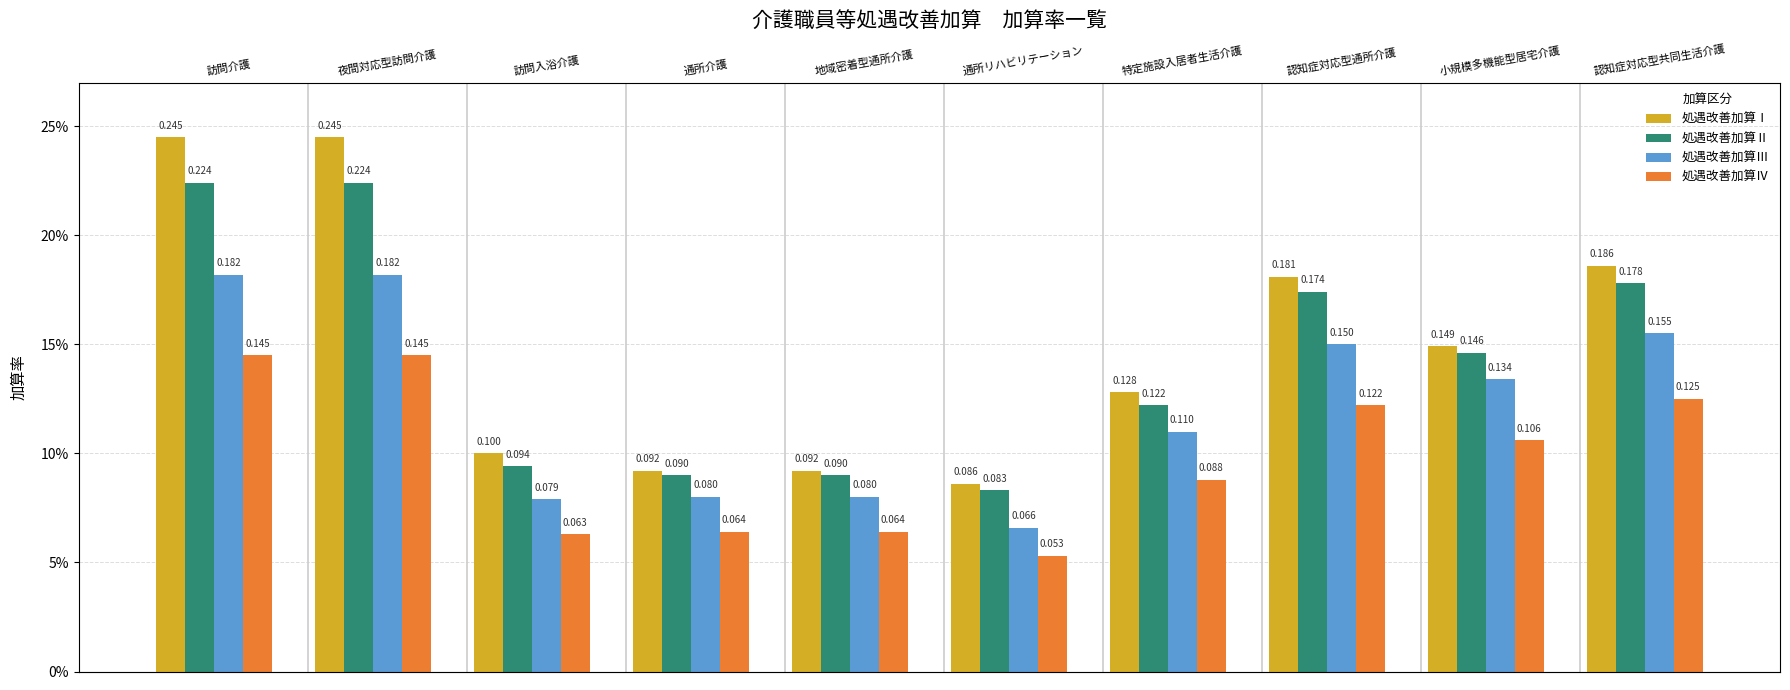

What is the highest value of the 処遇改善加算Ⅱ series?

0.2